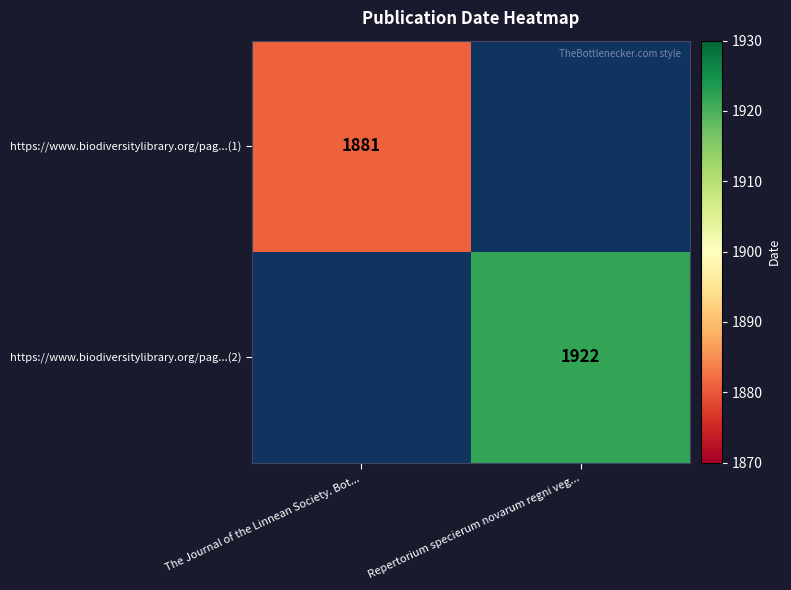

Count the number of data series in this chart.

2